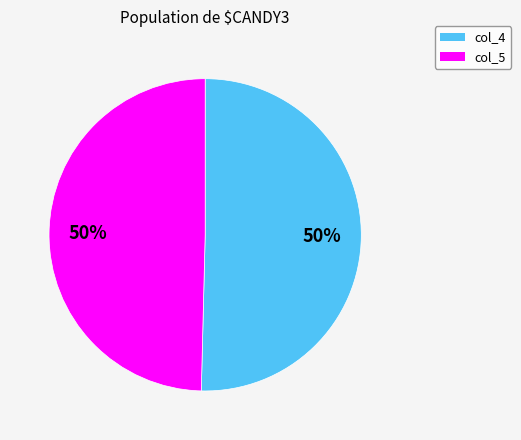

How many slices are in this pie chart?

2